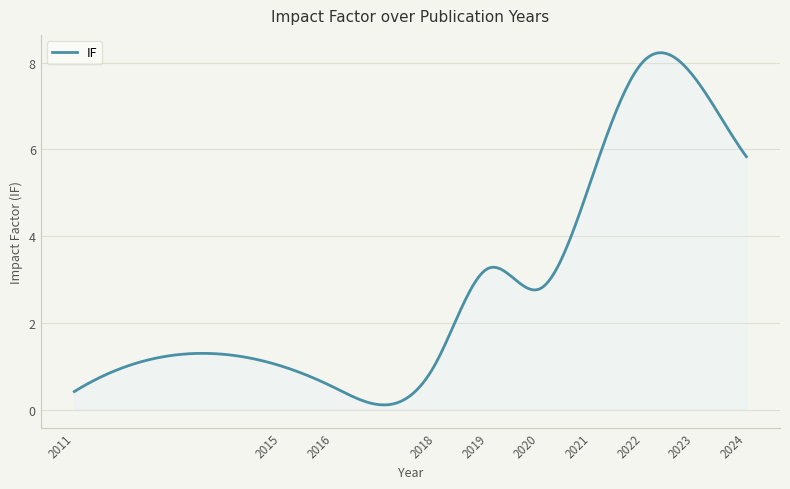

How many lines are shown in the chart?

1